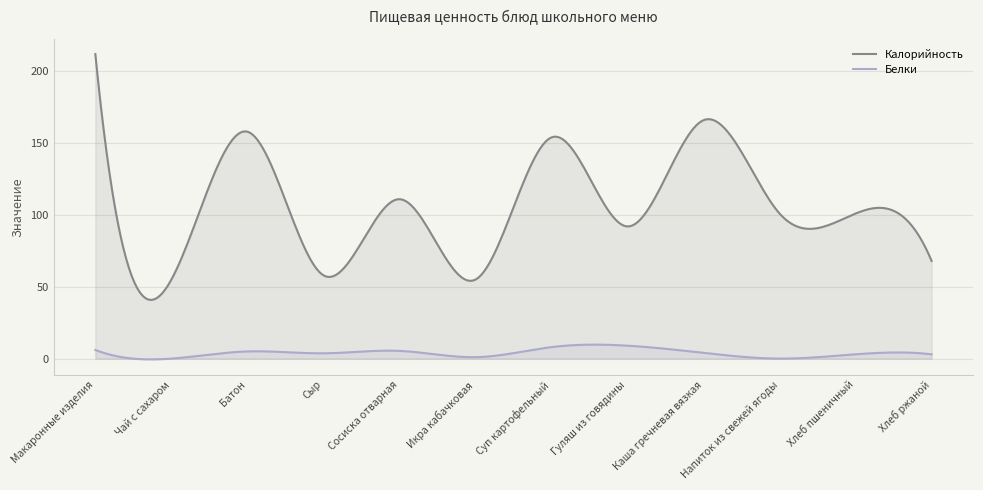

What is the sum of the Белки values at Хлеб пшеничный and Гуляш из говядины?

12.0